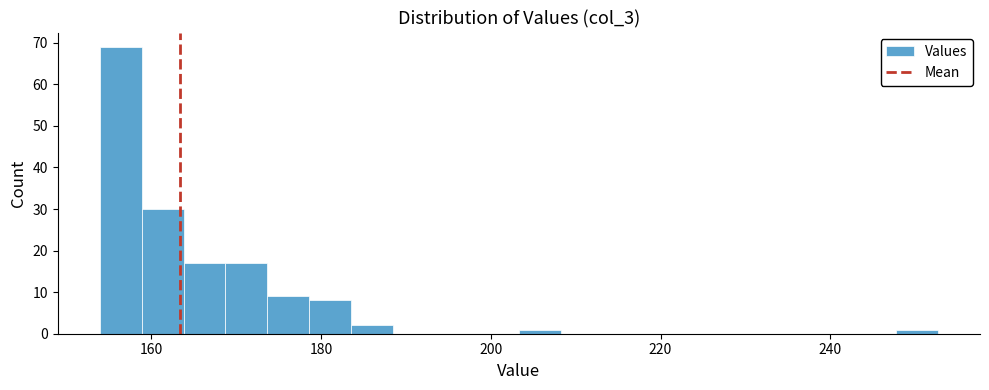

Around what value on the x-axis is the tallest bar? Give the approximate position of its centre, as read against the axis.

156